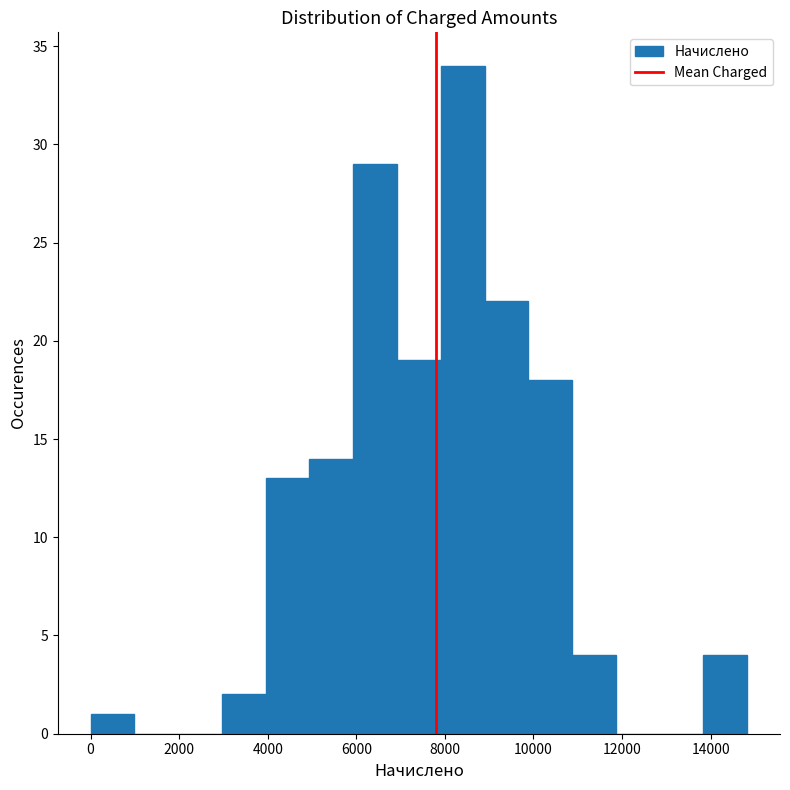

Which range on the x-axis has the tallest bar?

8000 to 8800